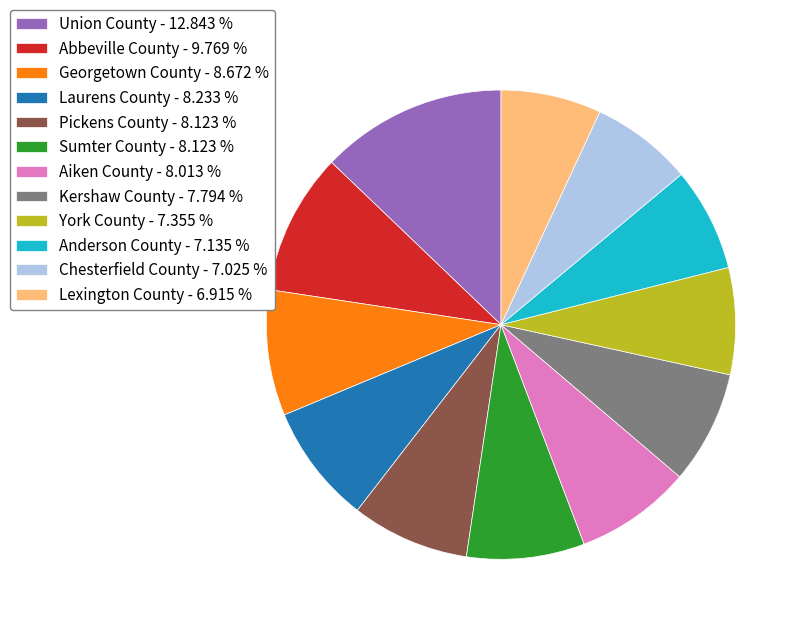

Approximately how many times larger is the value at Georgetown County compared to Union County?

0.7